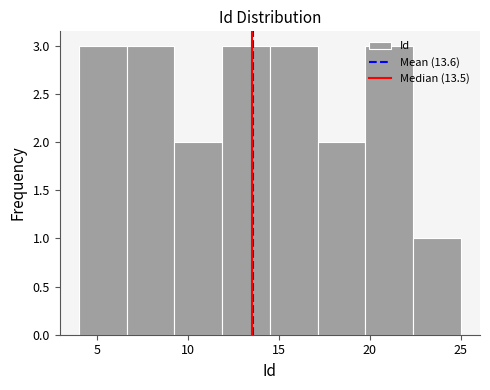

How tall is the bar that spans 22.5 to 25.0 on the x-axis? Neither the bar edges nor the heights are printed on the chart, so give them approximately, as read against the axes.

1